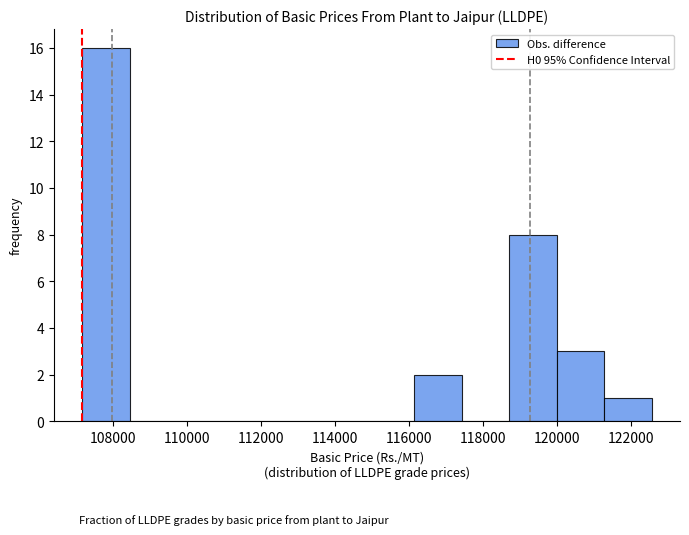

Reading left to right, list every bar in this chart as the range it spans on the x-axis followed by its height. Neither the bar edges nor the heights are printed on the chart, so give them approximately, as read against the axes.

107200 to 108400: 16
108400 to 109800: 0
109800 to 111000: 0
111000 to 112200: 0
112200 to 113600: 0
113600 to 114800: 0
114800 to 116200: 0
116200 to 117400: 2
117400 to 118800: 0
118800 to 120000: 8
120000 to 121200: 3
121200 to 122600: 1